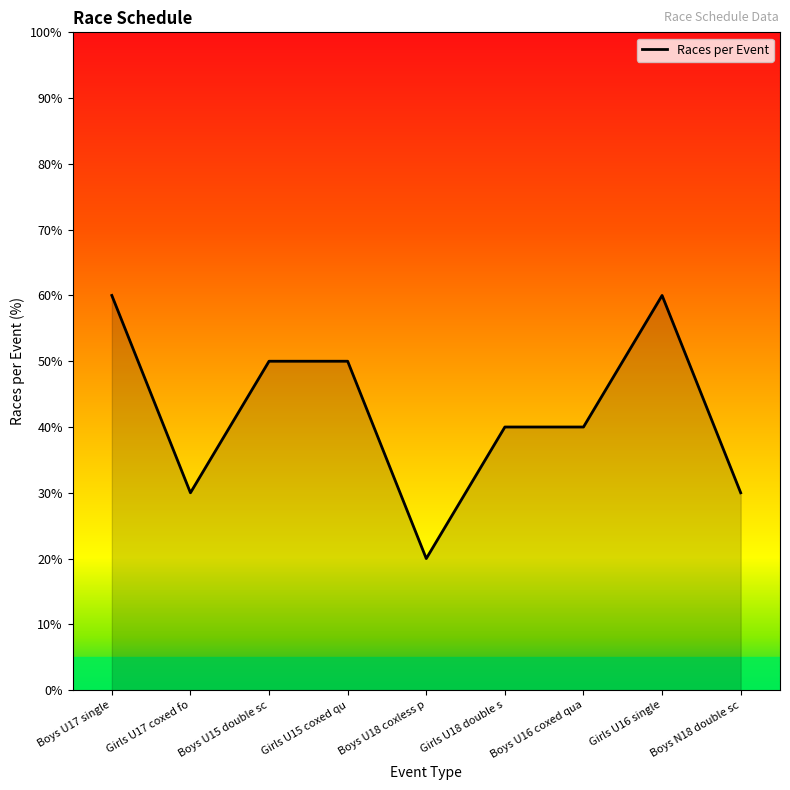

What position from the right is Boys U16 coxed qua?

3